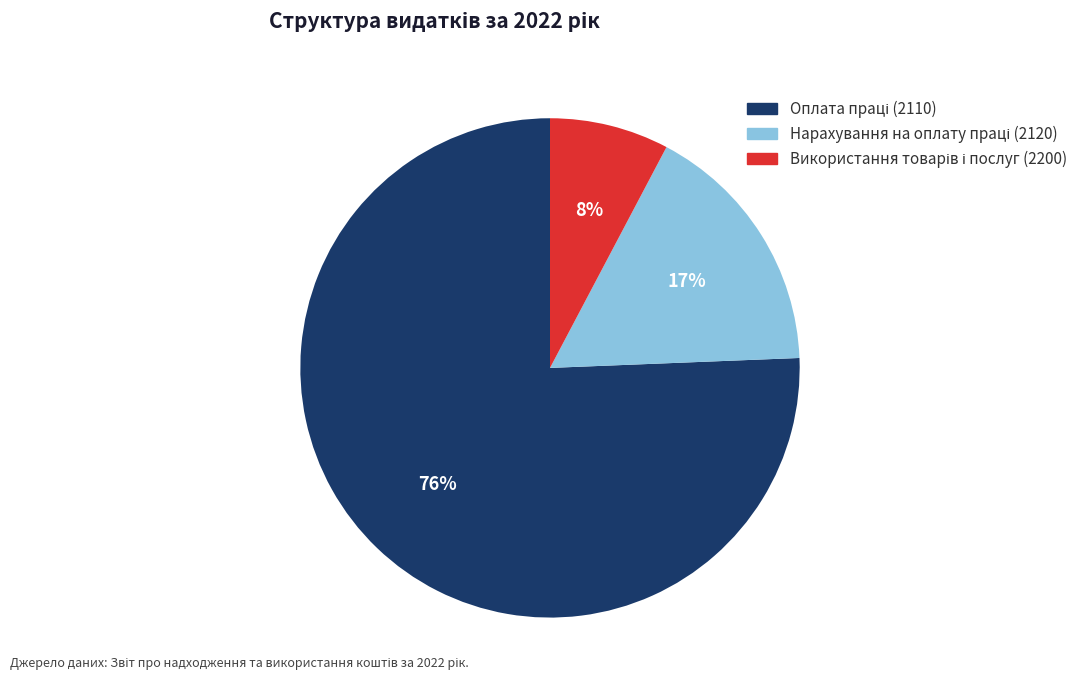

Is there a majority slice in this chart?

Yes